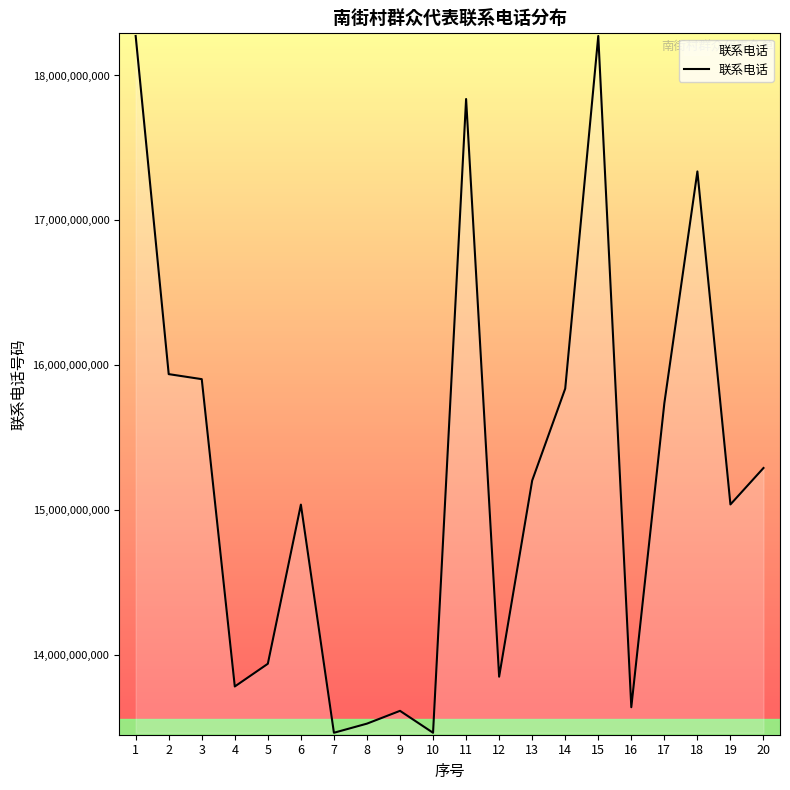

What is the ratio of the value at 1 to the value at 16?

1.3